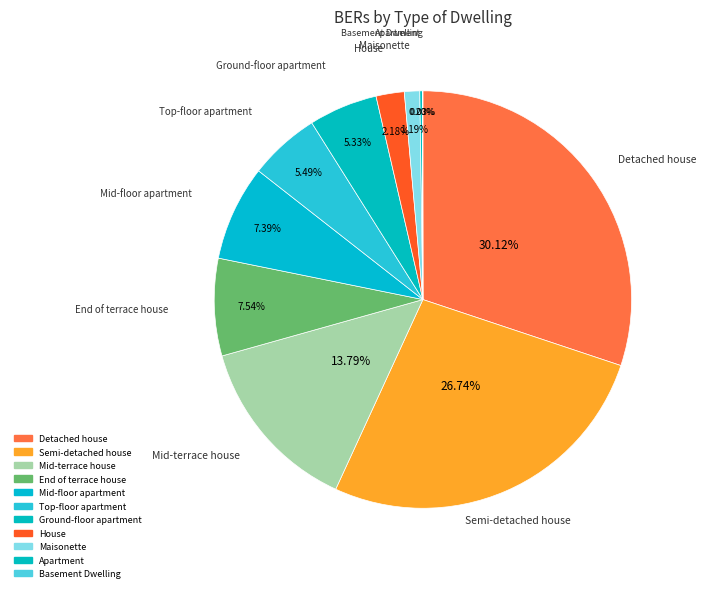

Which slice is the smallest?

Basement Dwelling